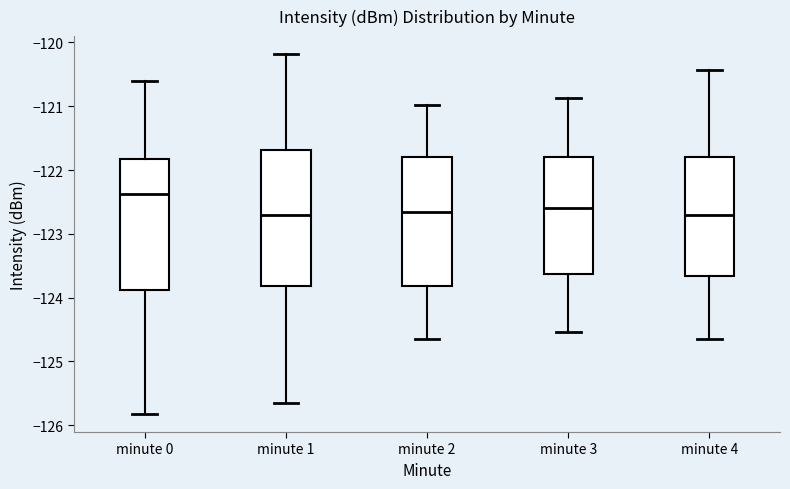

Reading left to right, read every box against the y-axis: the position of its median line, the range the box covers, and the ends of its whiskers. The values are not printed on the chart, so give them approximately, as read against the axis.

minute 0: median -122.4, box -123.9 to -121.8, whiskers -125.8 to -120.6
minute 1: median -122.7, box -123.8 to -121.7, whiskers -125.7 to -120.2
minute 2: median -122.7, box -123.8 to -121.8, whiskers -124.7 to -121.0
minute 3: median -122.6, box -123.6 to -121.8, whiskers -124.5 to -120.9
minute 4: median -122.7, box -123.7 to -121.8, whiskers -124.7 to -120.4